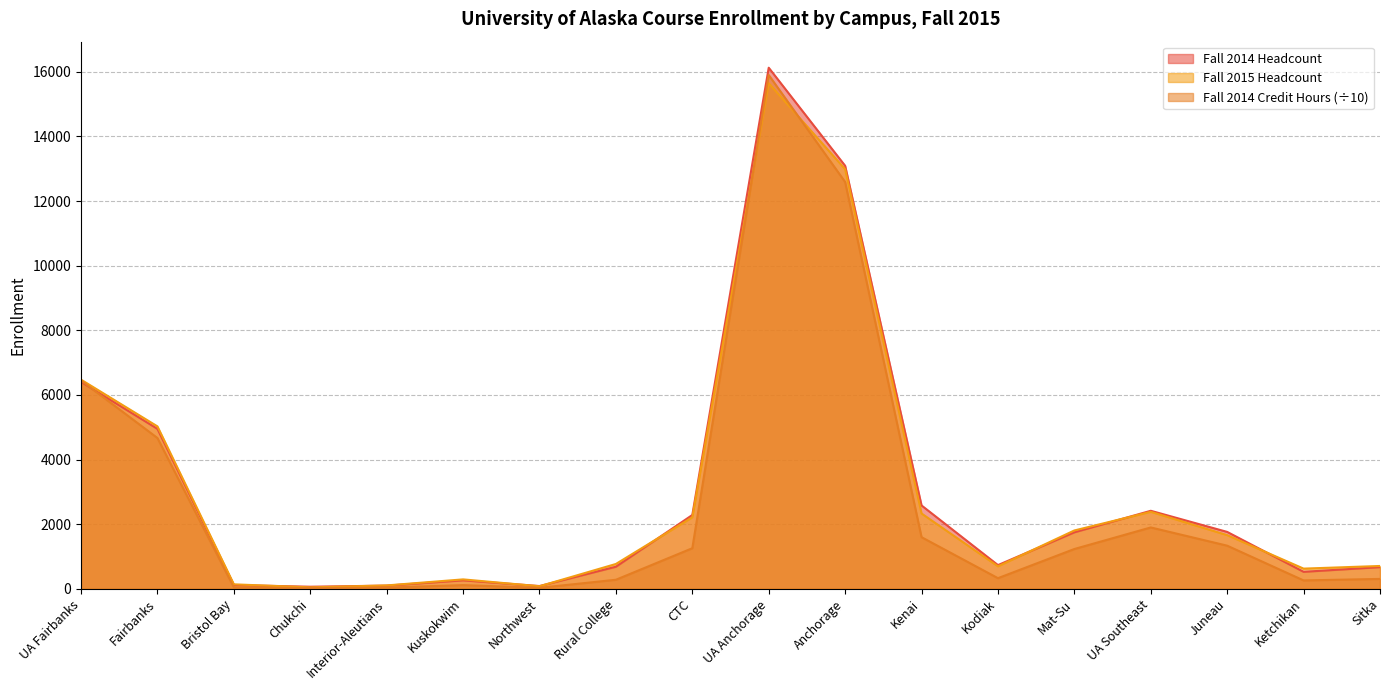

Does the chart have visible grid lines?

Yes